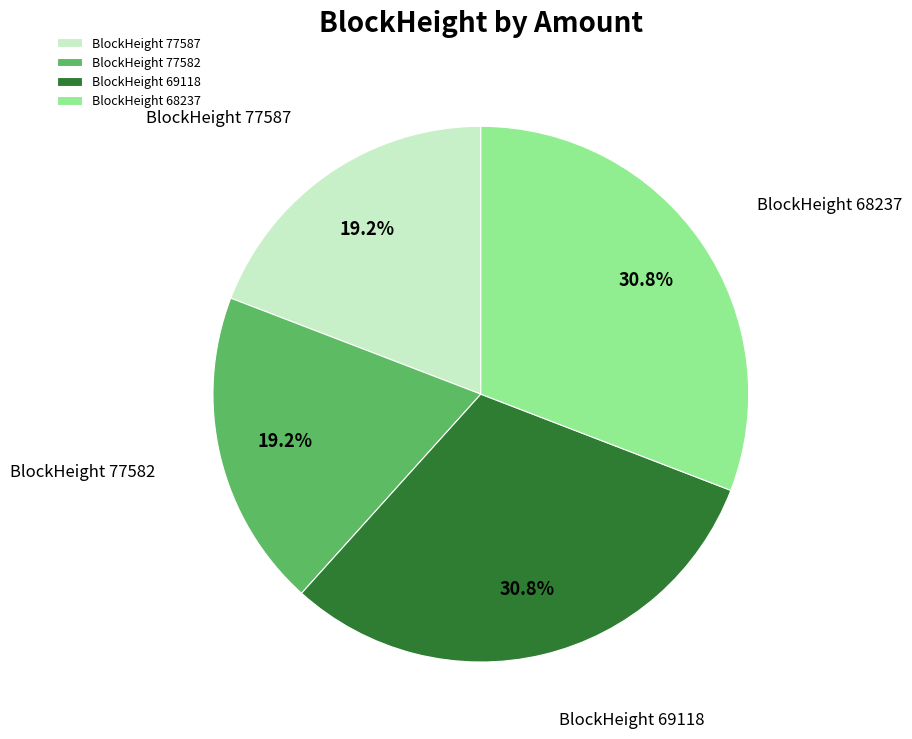

Combined, do BlockHeight 69118 and BlockHeight 68237 account for over 50%?

Yes